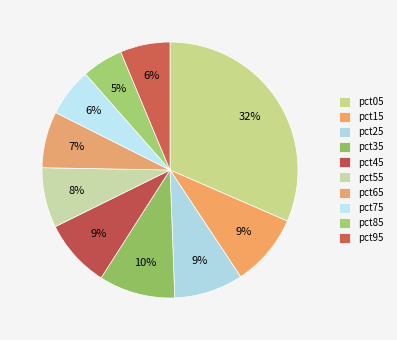

True or false: pct25 accounts for 1% of the total.

False